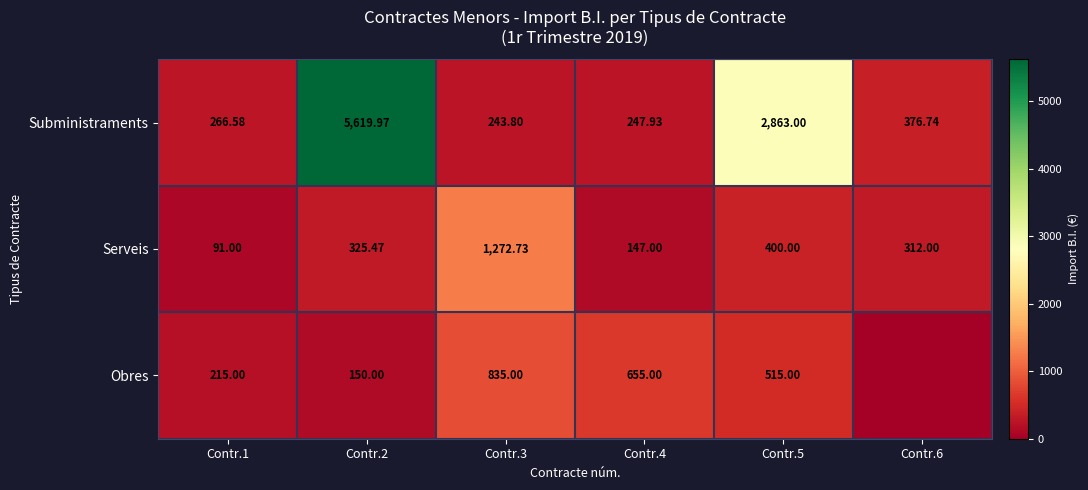

Is the value of Serveis at Contr.3 greater than the value of Subministraments at Contr.6?

Yes